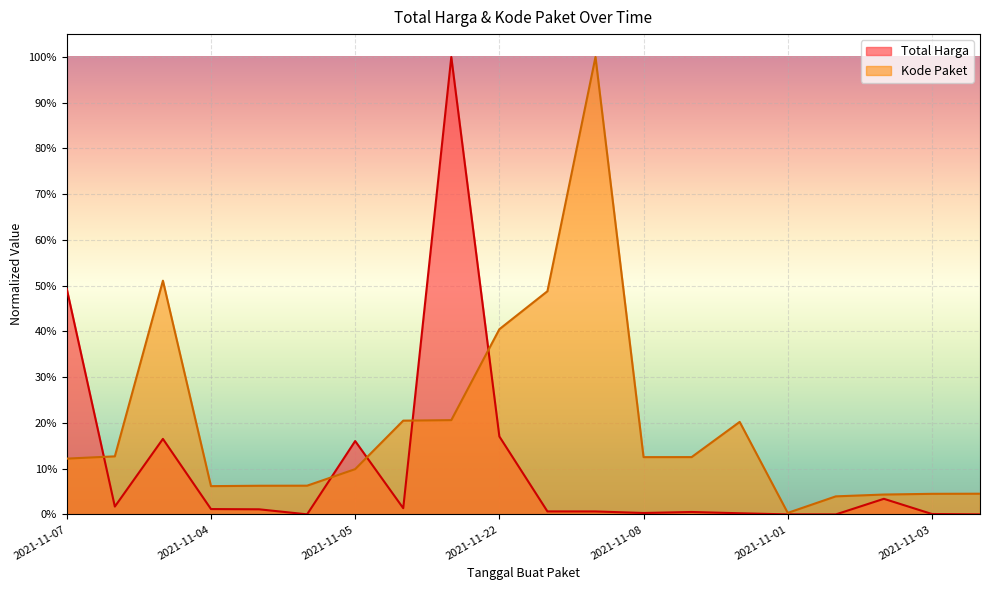

Which series ends up on top after the final intersection of Kode Paket and Total Harga?

Kode Paket